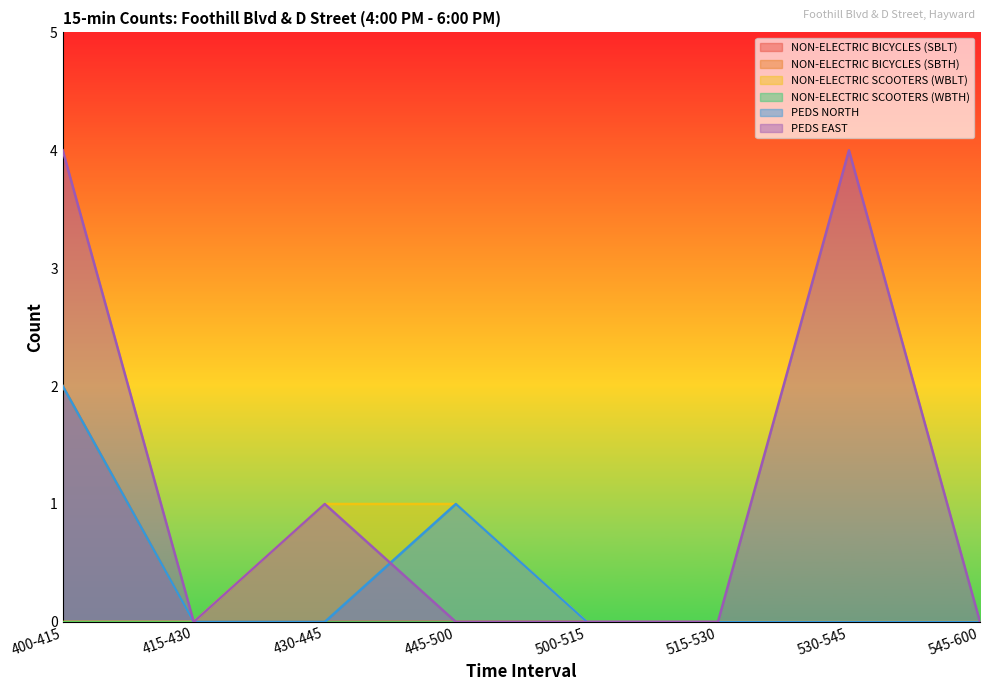

What is the value of the PEDS EAST point at the 1st from the left?

4